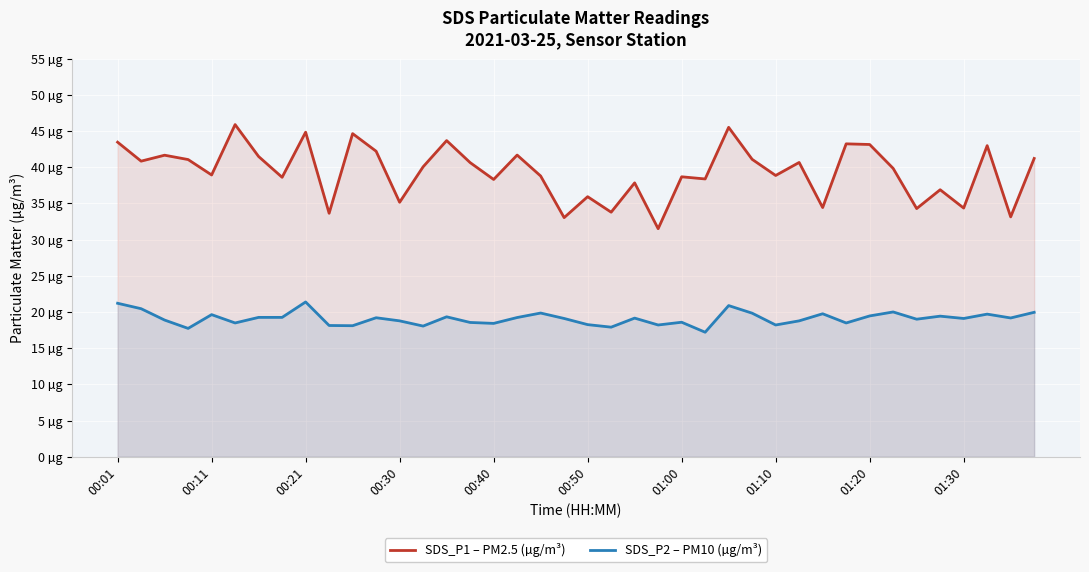

Does the chart display data point markers on the line(s)?

No